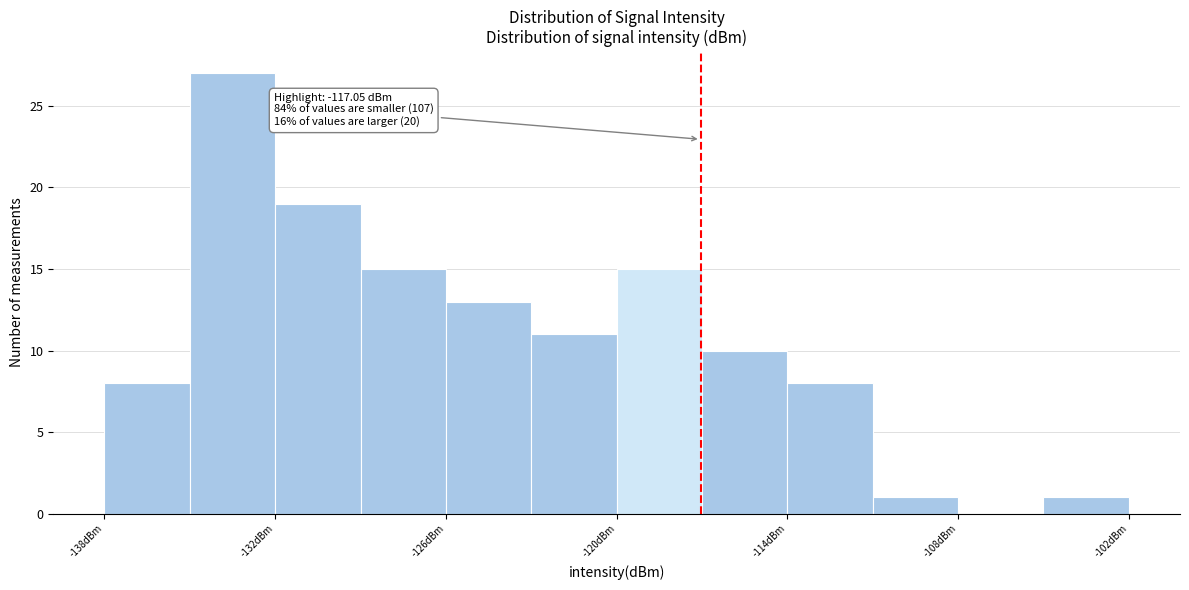

Read against the x-axis, roughly where is the centre of the tallest bar?

-133